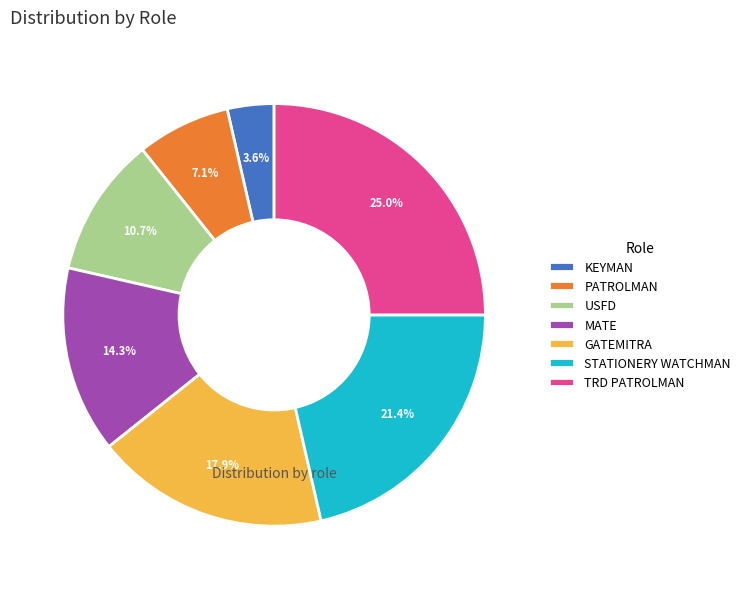

True or false: USFD accounts for 25% of the total.

False